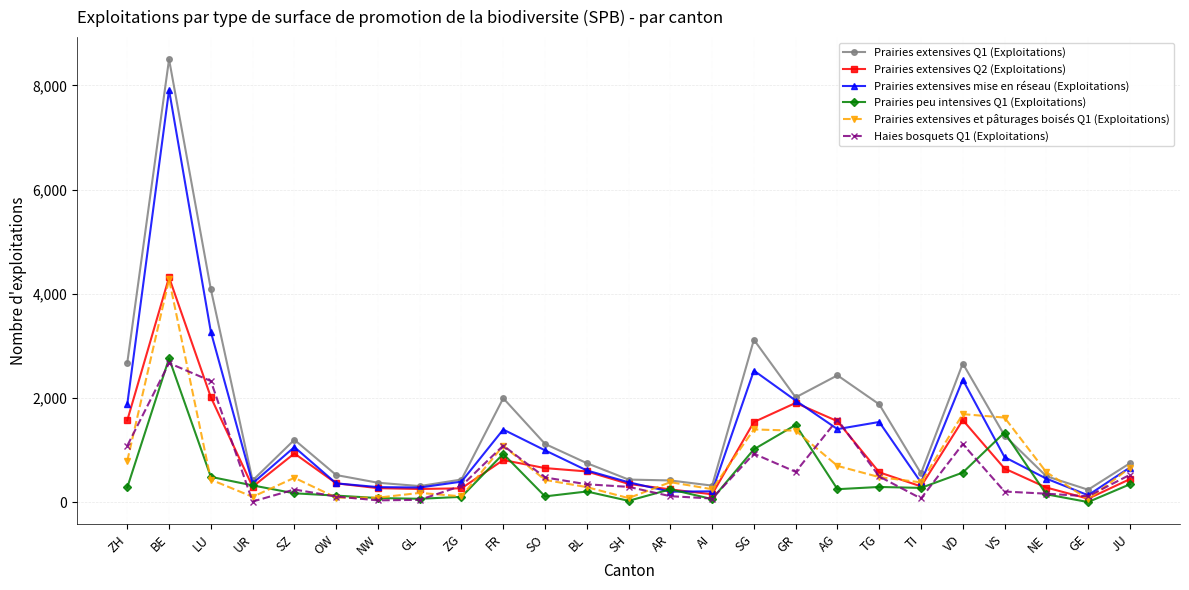

Which series has the widest spread of values?

Prairies extensives Q1 (Exploitations)